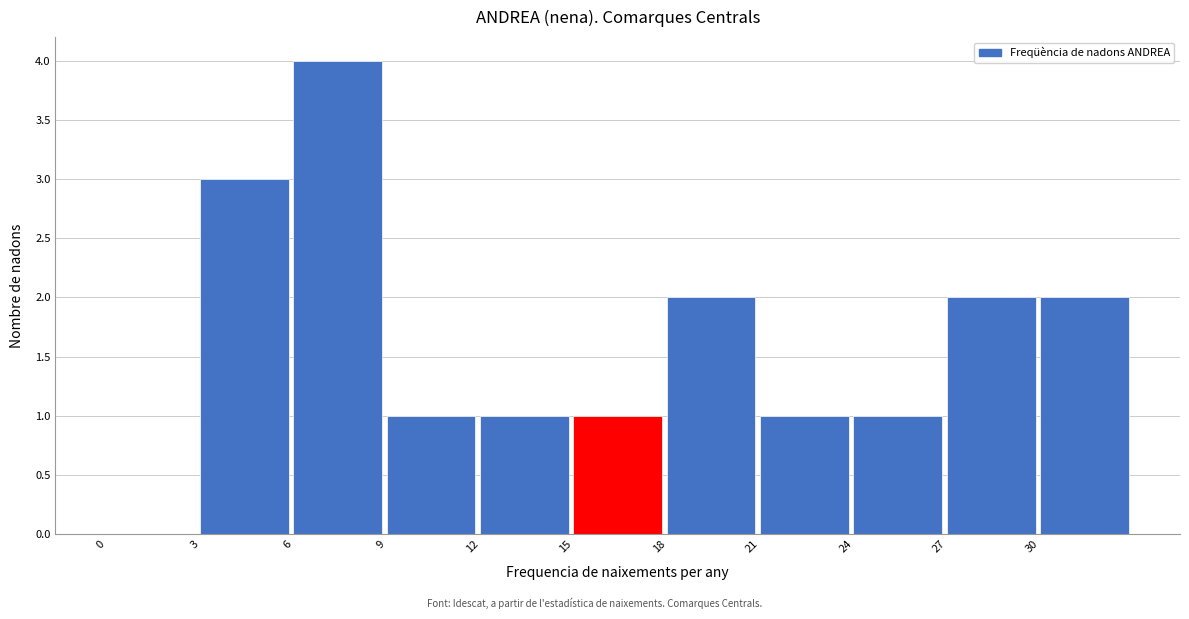

Which range on the x-axis has the tallest bar?

6 to 9